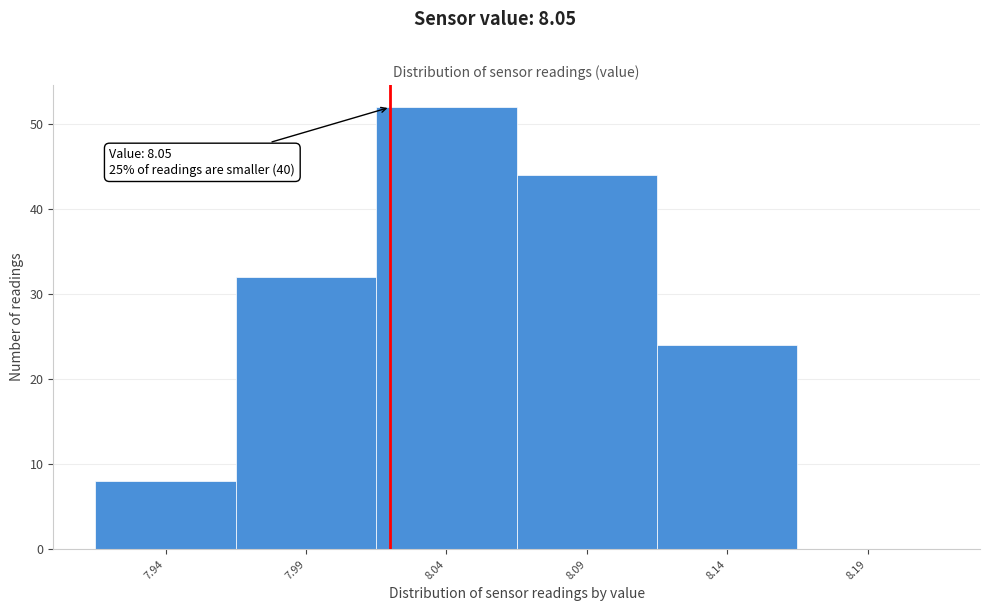

Reading right to left, what are all the values shown in this chart?

8.19=0	8.14=24	8.09=44	8.04=52	7.99=32	7.94=8